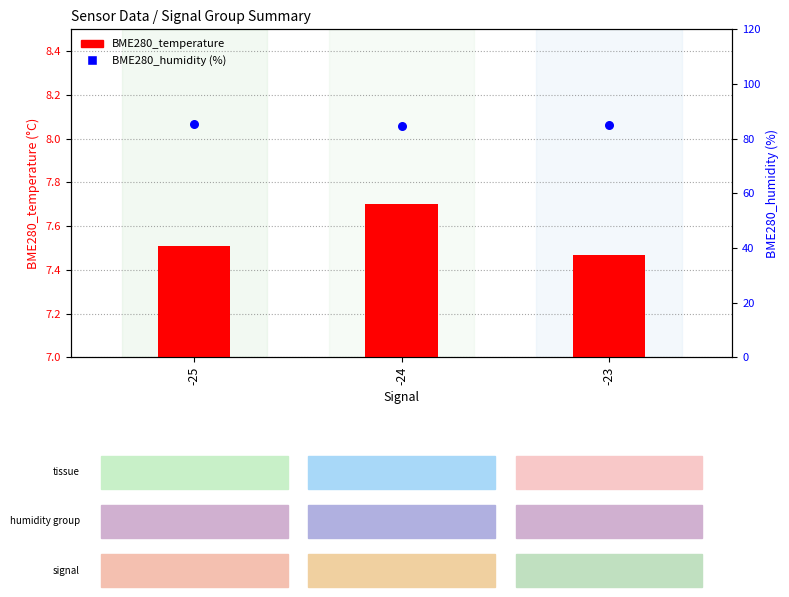

At which category is the sum across all series the highest?

-25